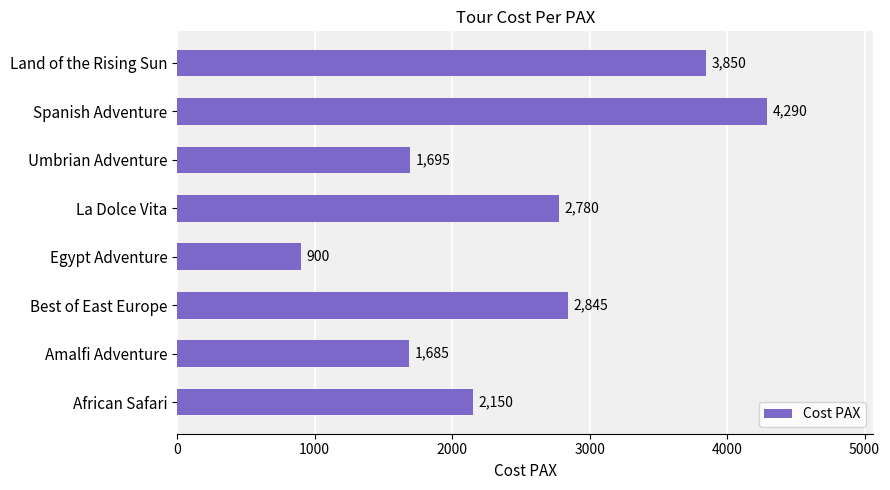

List the labels in order of value, largest first.

Spanish Adventure, Land of the Rising Sun, Best of East Europe, La Dolce Vita, African Safari, Umbrian Adventure, Amalfi Adventure, Egypt Adventure